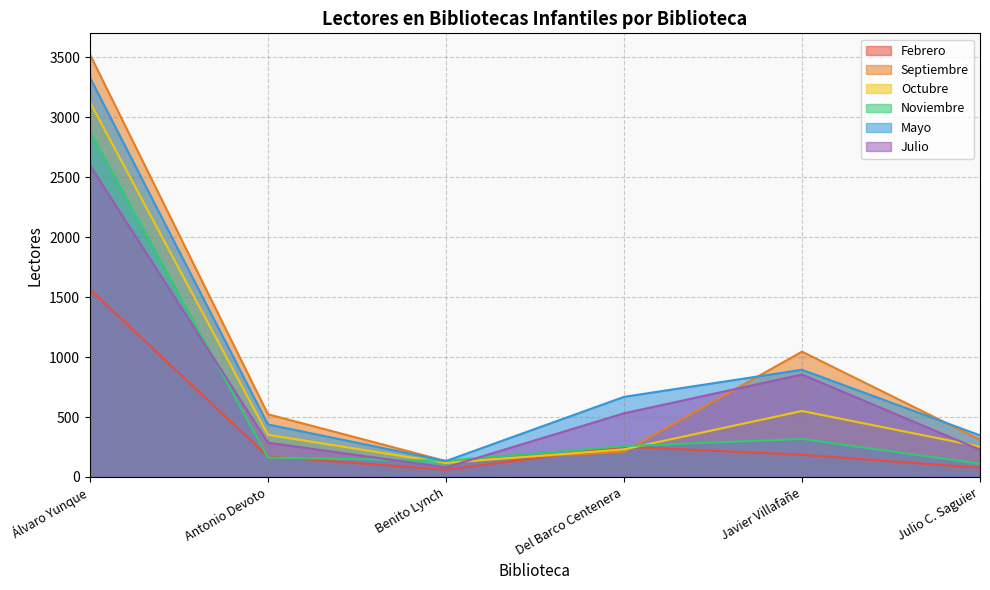

What is the sum of the Julio values at Antonio Devoto and Benito Lynch?

366